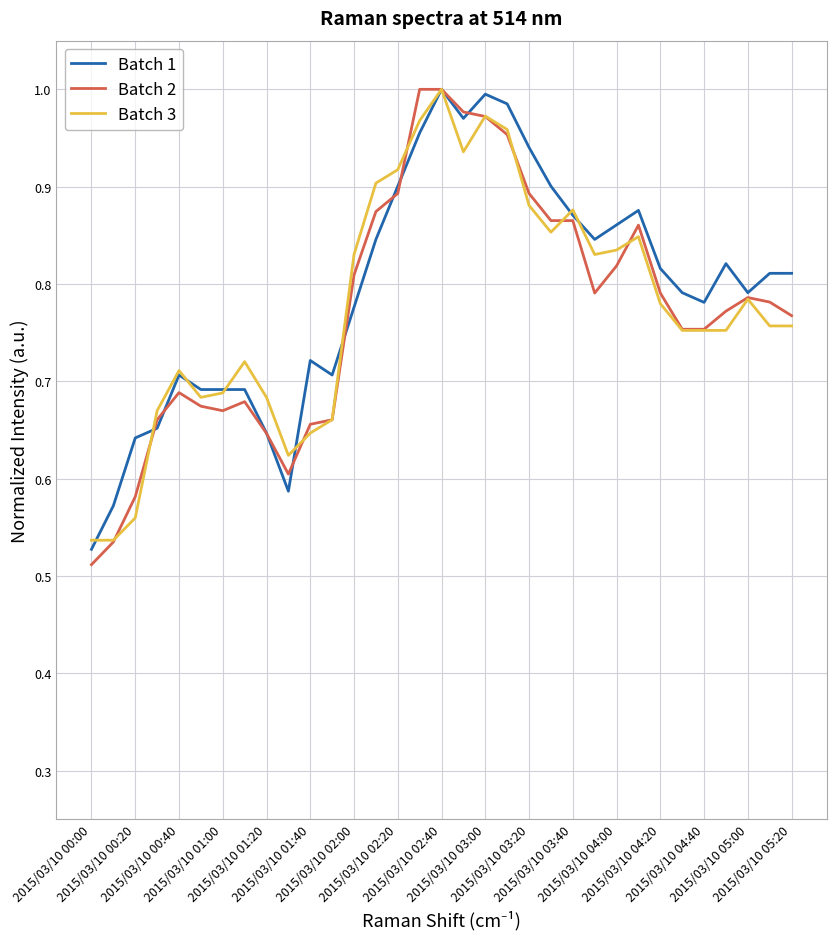

Which series has the largest range (max minus min)?

Batch 2